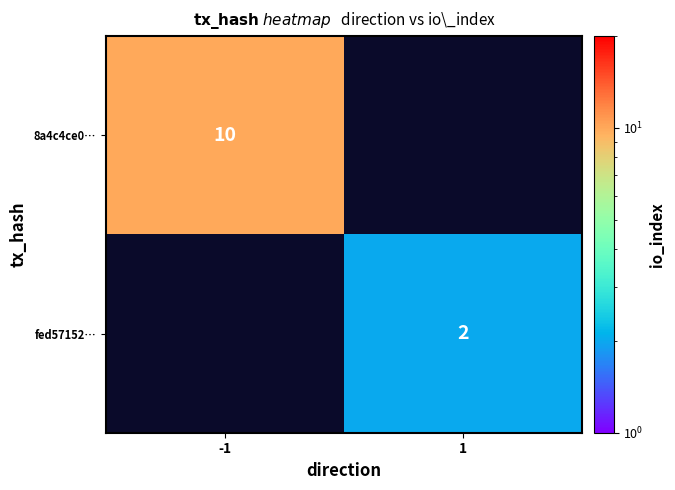

Which label corresponds to the smallest value in the chart?

1